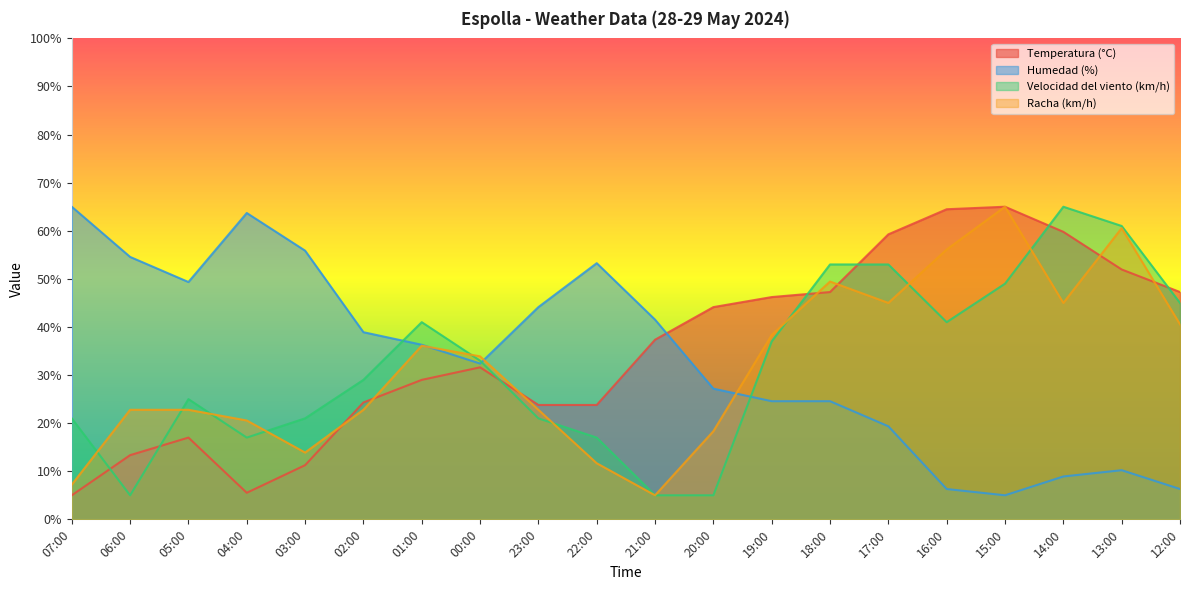

What is the label of the 13th point from the left?

19:00